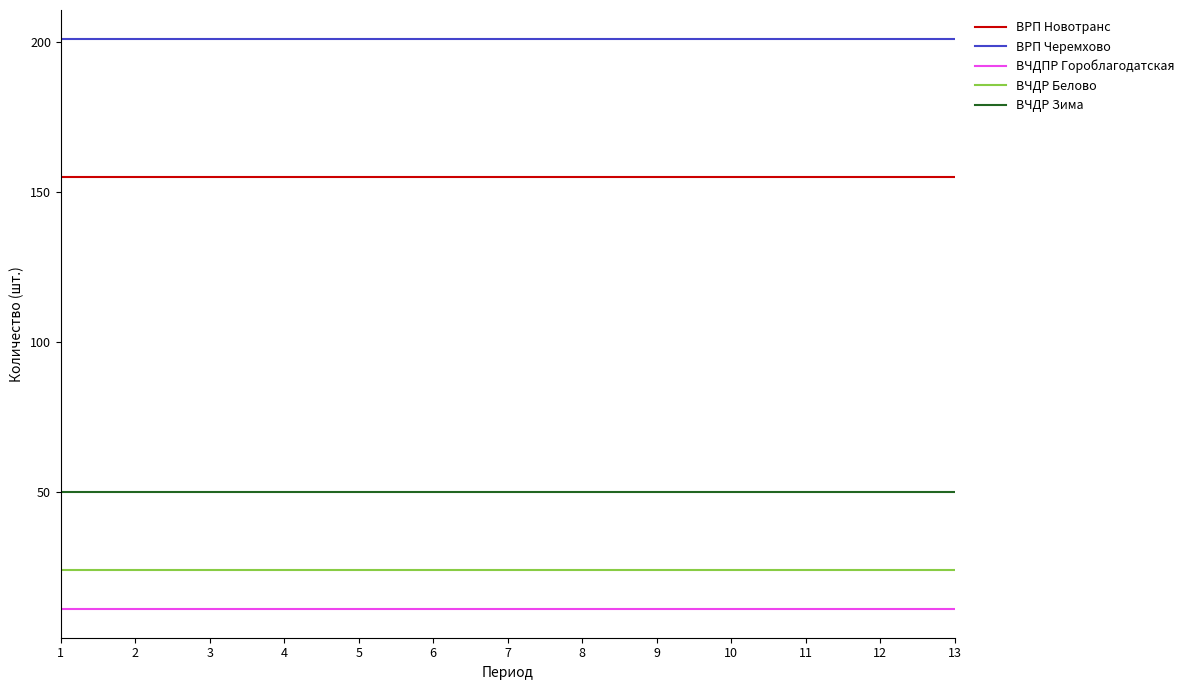

What is the greatest value displayed?

201